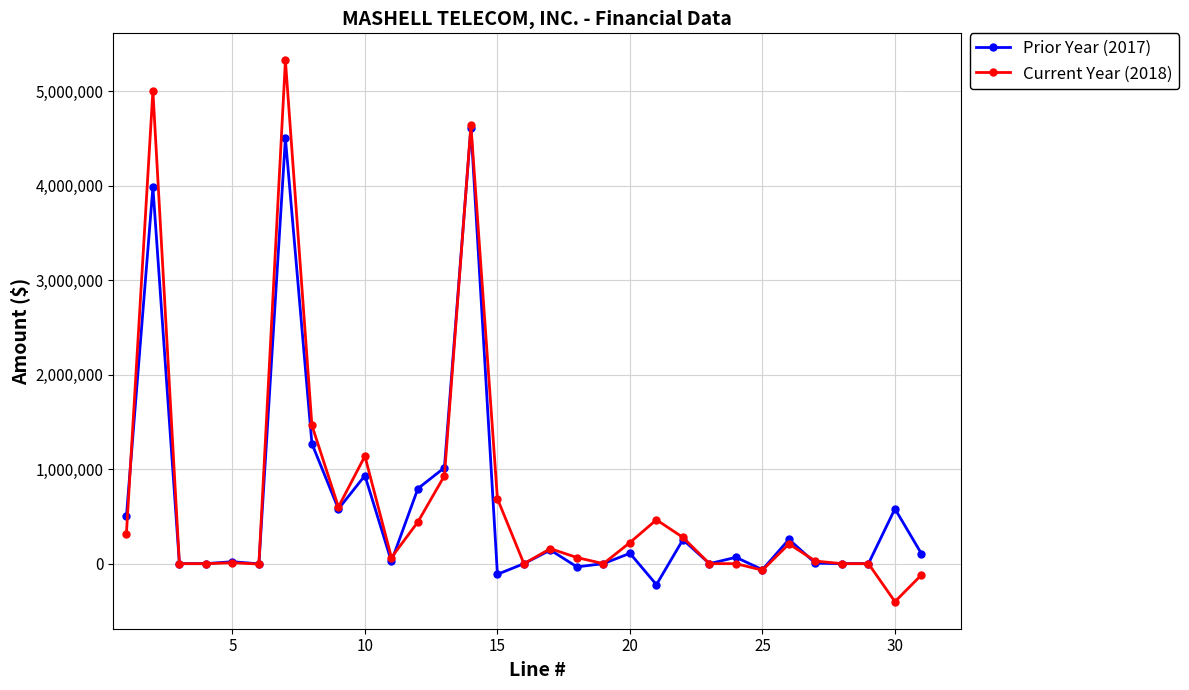

Which series has the largest range (max minus min)?

Current Year (2018)